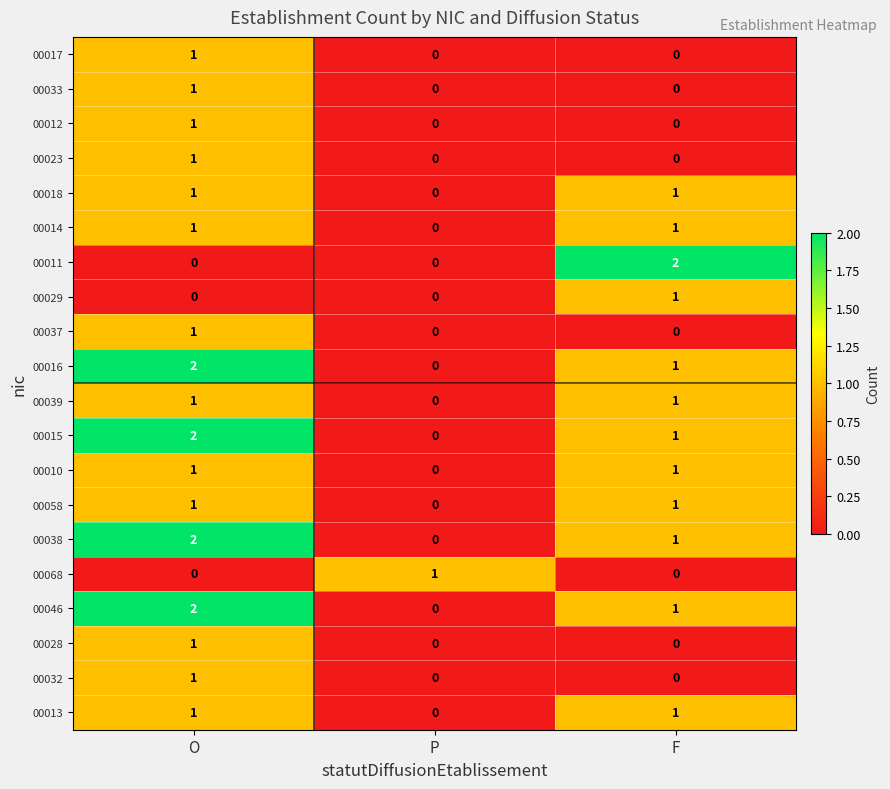

Count the 00018 values in the range 0 to 1.

3